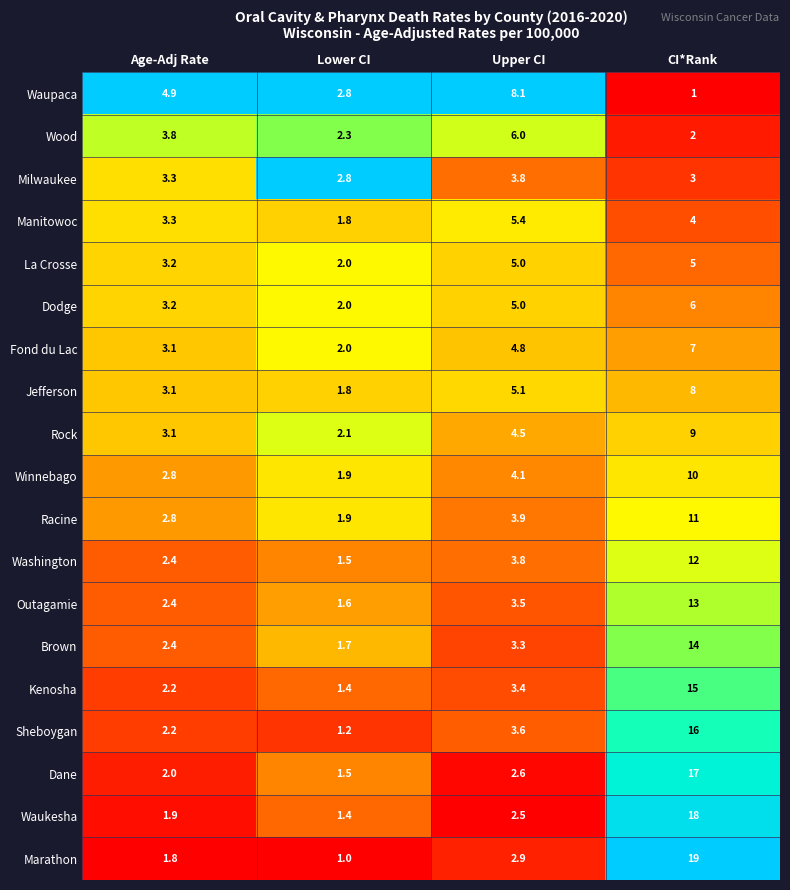

At which category is the sum across all series the highest?

CI*Rank